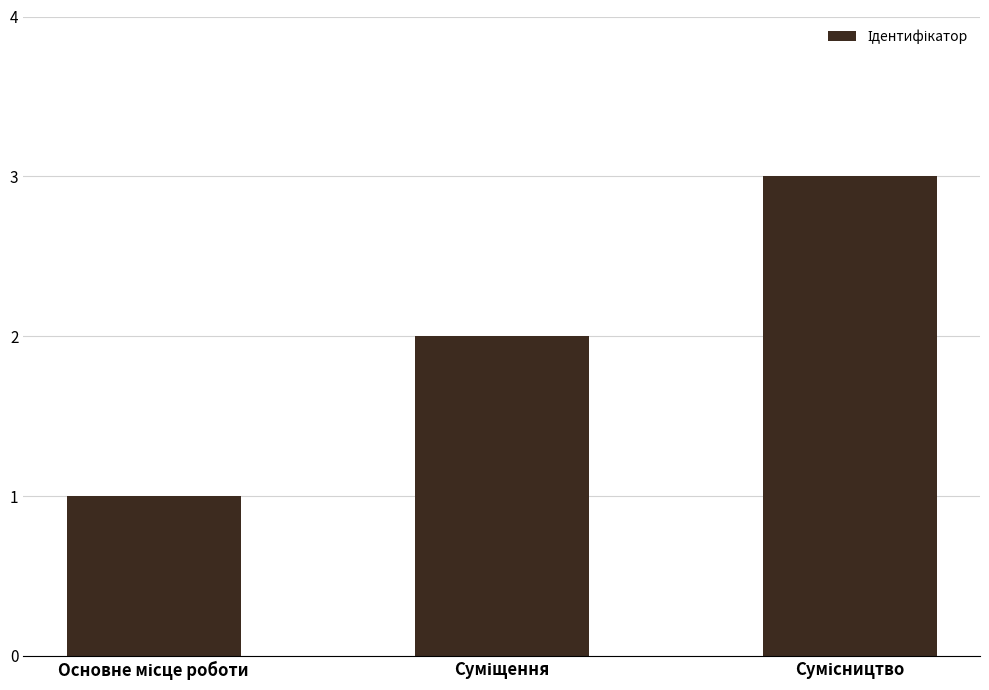

What is the sum of all values?

6